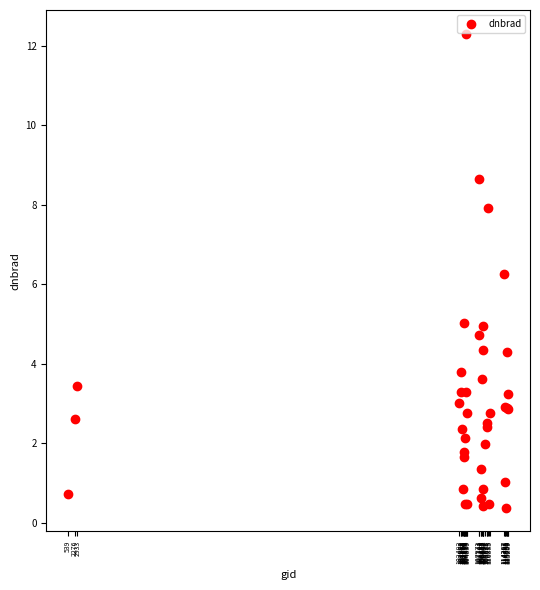

What Y value in the scatter plot is closest to 6?

6.3